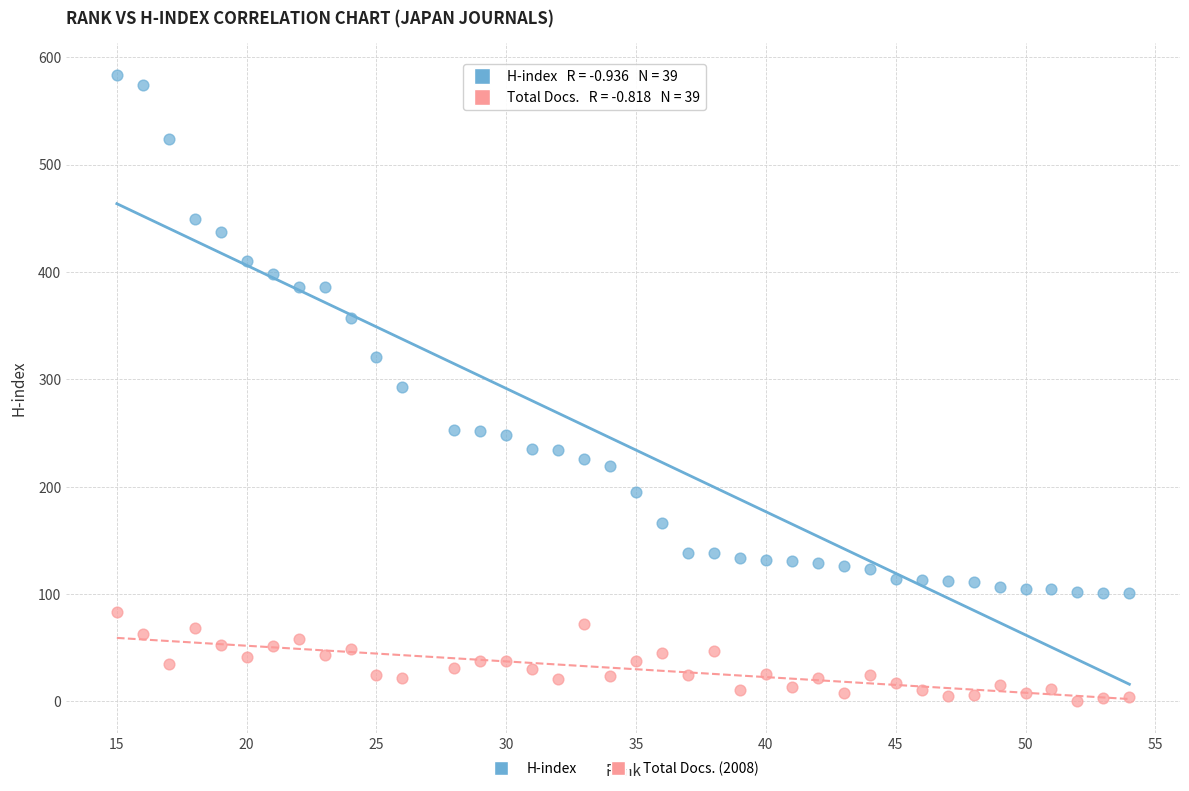

Which series reaches the maximum Y coordinate?

H-index